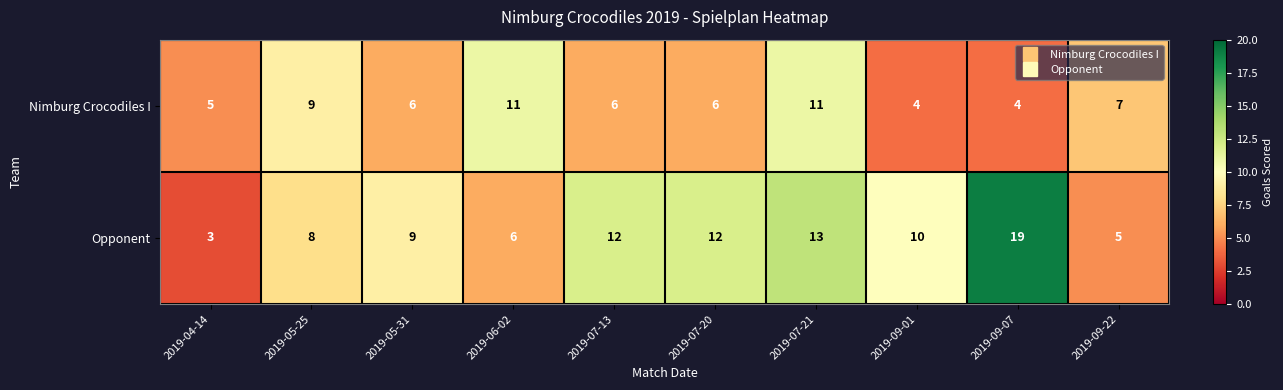

Rank the series by their maximum value, from highest to lowest.

Opponent, Nimburg Crocodiles I